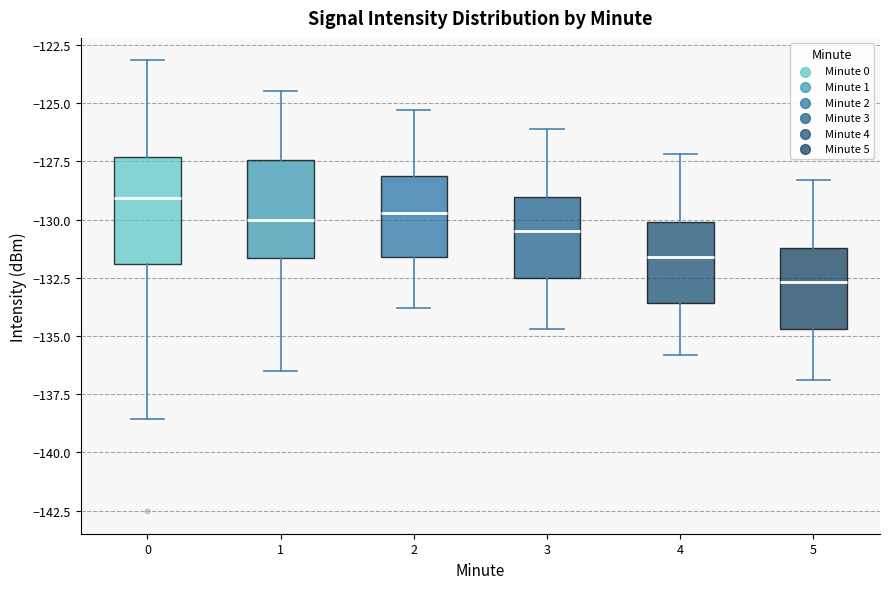

Which box has the lowest median line?

5